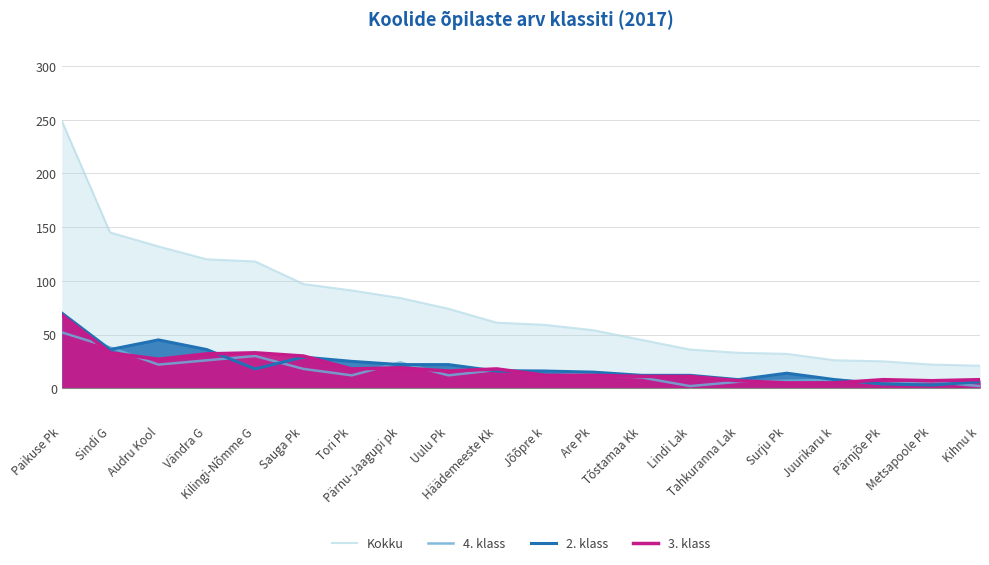

Rank the series by their maximum value, from highest to lowest.

Kokku, 2. klass, 3. klass, 4. klass